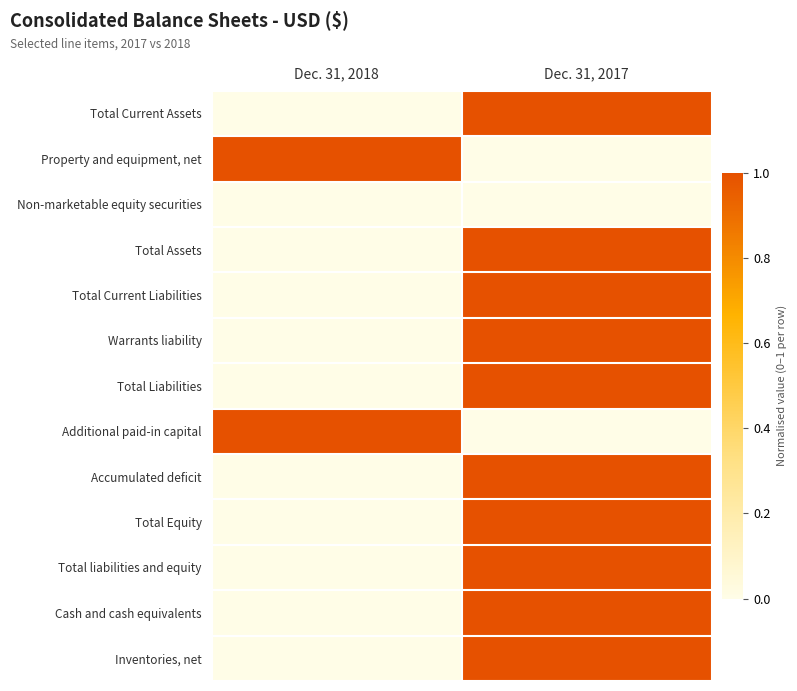

Reading left to right, extract all data points from this chart.

Total Current Assets: Dec. 31, 2018=0	Dec. 31, 2017=1
Property and equipment, net: Dec. 31, 2018=1	Dec. 31, 2017=0
Non-marketable equity securities: Dec. 31, 2018=0	Dec. 31, 2017=0
Total Assets: Dec. 31, 2018=0	Dec. 31, 2017=1
Total Current Liabilities: Dec. 31, 2018=0	Dec. 31, 2017=1
Warrants liability: Dec. 31, 2018=0	Dec. 31, 2017=1
Total Liabilities: Dec. 31, 2018=0	Dec. 31, 2017=1
Additional paid-in capital: Dec. 31, 2018=1	Dec. 31, 2017=0
Accumulated deficit: Dec. 31, 2018=0	Dec. 31, 2017=1
Total Equity: Dec. 31, 2018=0	Dec. 31, 2017=1
Total liabilities and equity: Dec. 31, 2018=0	Dec. 31, 2017=1
Cash and cash equivalents: Dec. 31, 2018=0	Dec. 31, 2017=1
Inventories, net: Dec. 31, 2018=0	Dec. 31, 2017=1